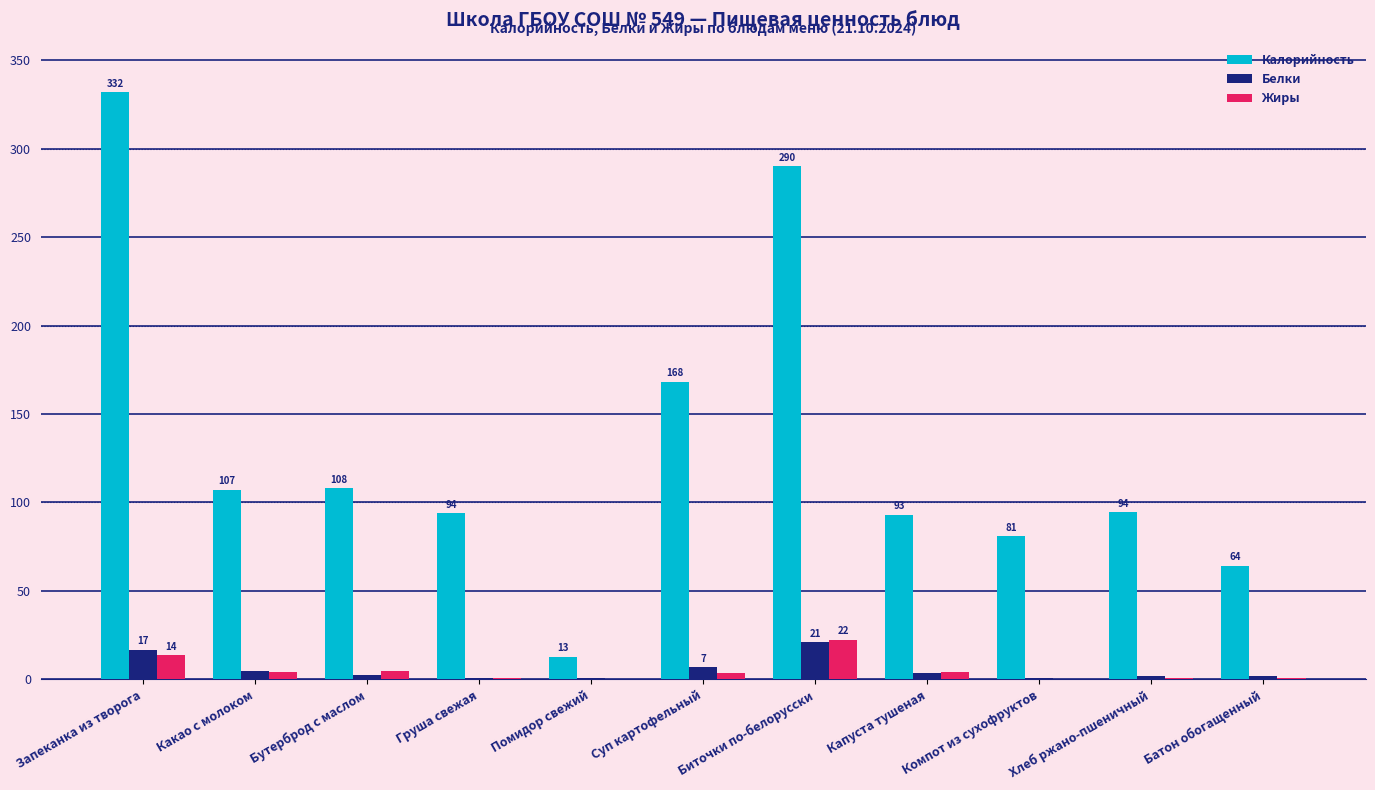

True or false: Белки has a value of 1.8 at Хлеб ржано-пшеничный.

True